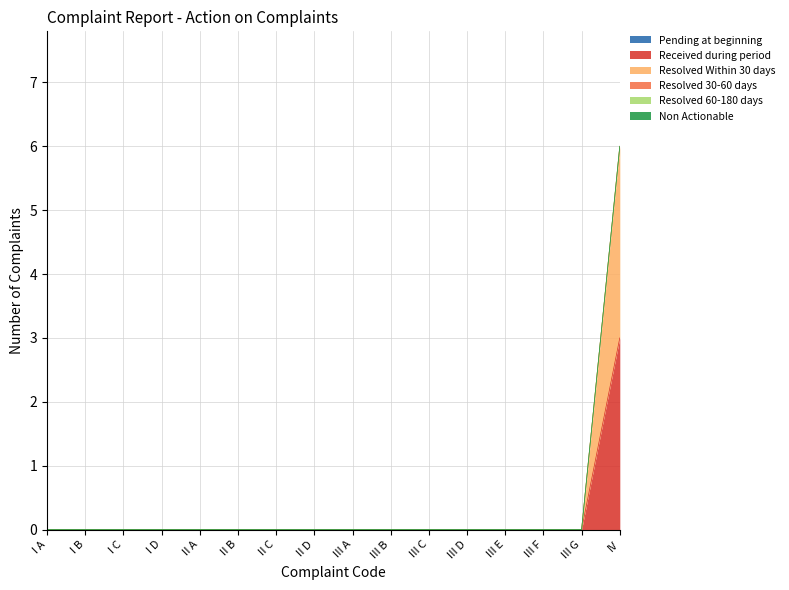

Is the value of Pending at beginning at I C greater than the value of Resolved 30-60 days at II C?

No